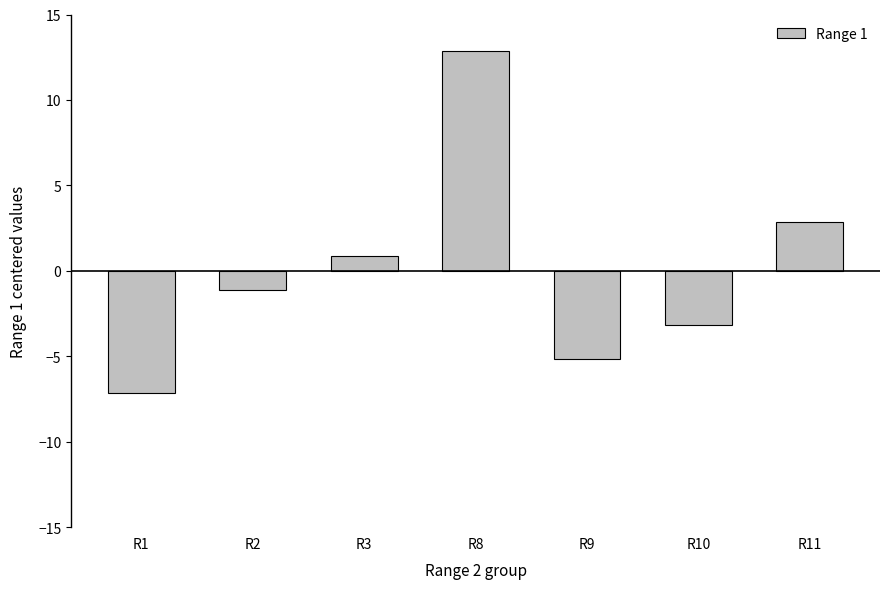

What is the difference between the maximum and minimum values?

20.0